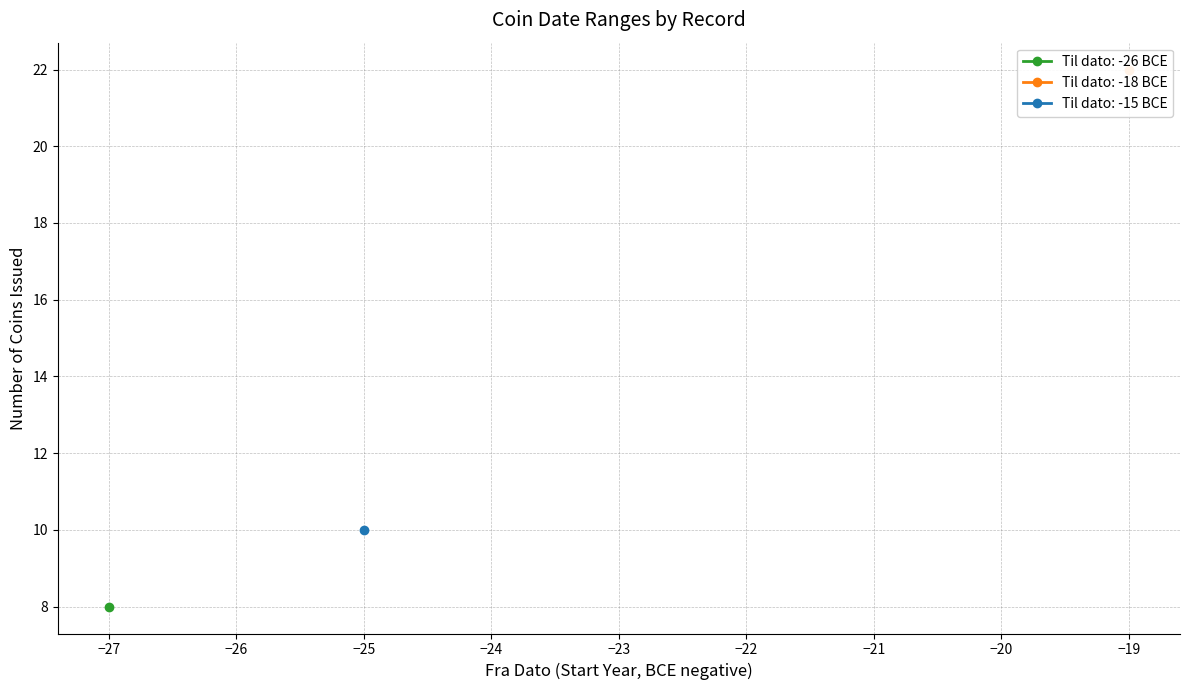

Is the value of fra dato at 5 greater than the value of til dato at 36?

No